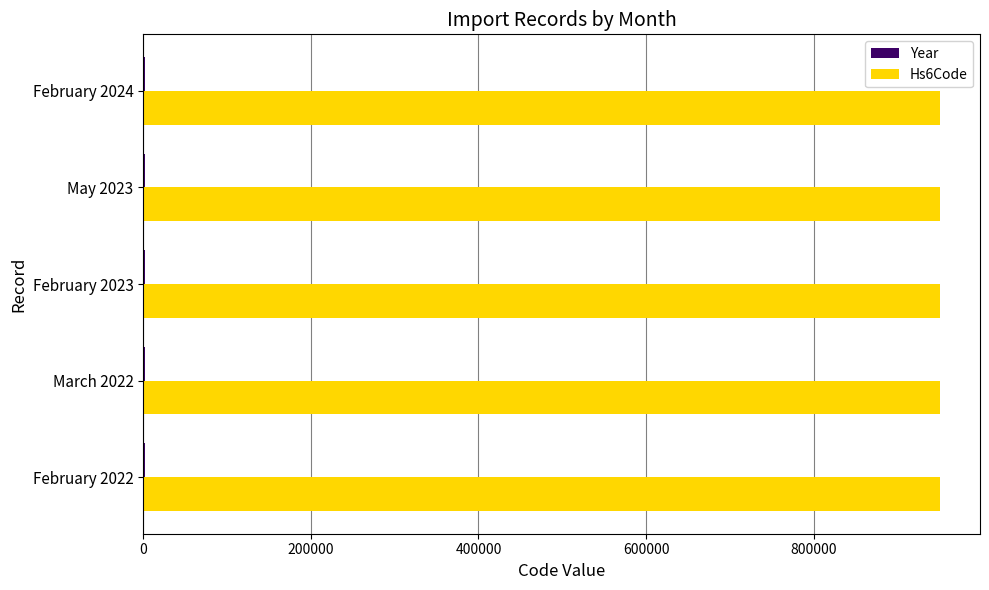

The value of Hs6Code at February 2022 is 1259684. True or false?

False